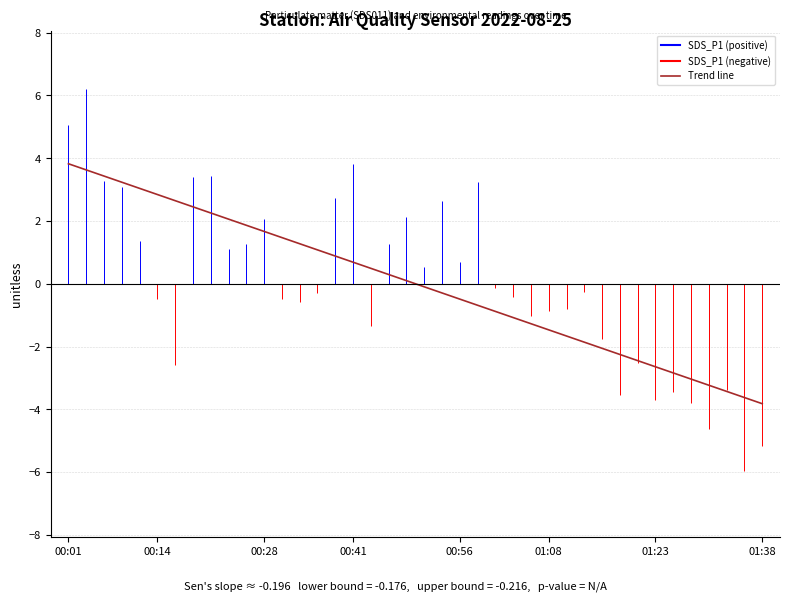

What is the smallest value displayed?

-3.8